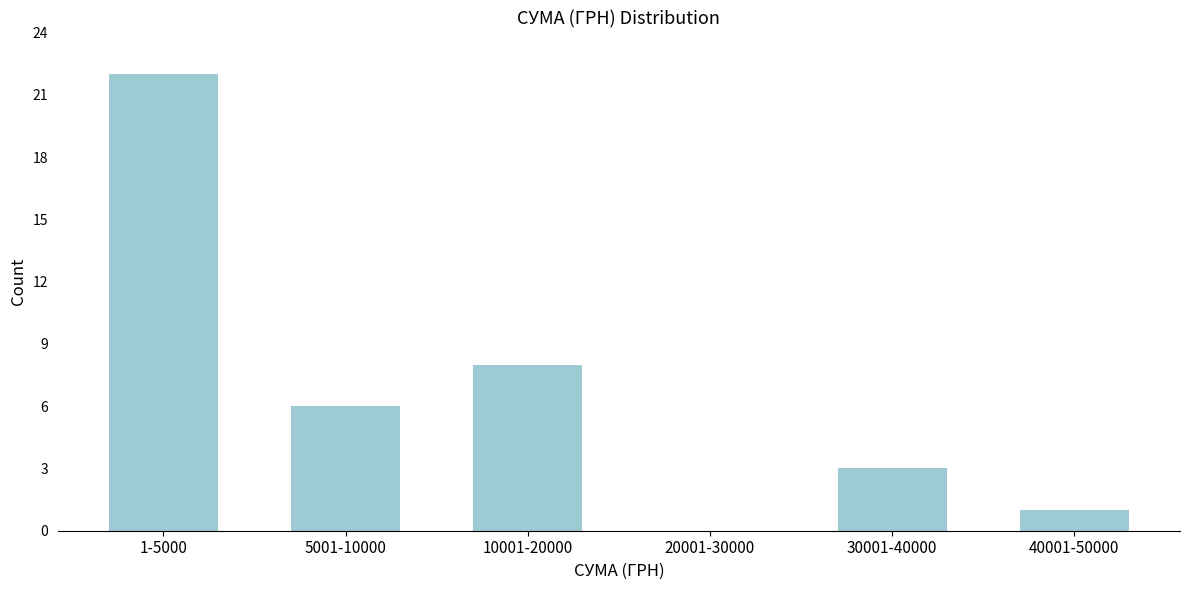

Reading right to left, transcribe all the data shown in this chart.

40001-50000=1	30001-40000=3	20001-30000=0	10001-20000=8	5001-10000=6	1-5000=22